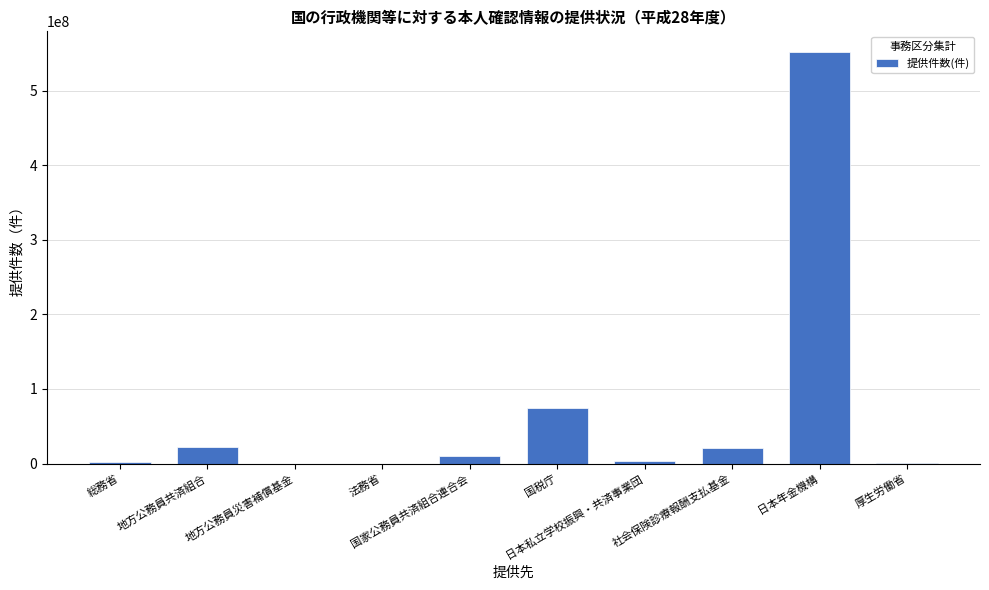

What is the sum of all values?

686620557